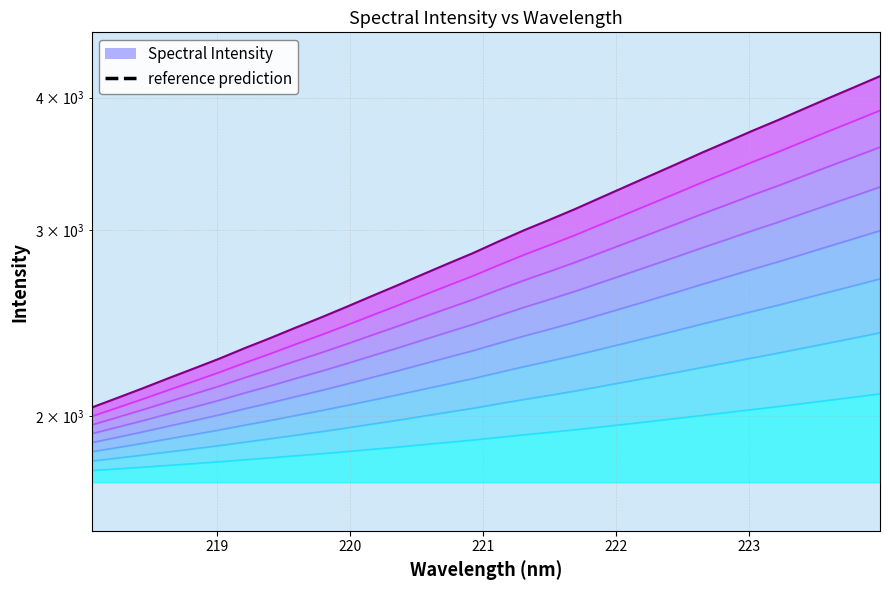

Rank the categories by value from highest to lowest.

223.9802, 223.7895, 223.5987, 223.408, 223.2172, 223.0264, 222.8355, 222.6447, 222.4538, 222.263, 222.0721, 221.8812, 221.6902, 221.4993, 221.3083, 221.1174, 220.9264, 220.7354, 220.5444, 220.3533, 220.1623, 219.9712, 219.7801, 219.589, 219.3979, 219.2067, 219.0156, 218.8244, 218.6332, 218.442, 218.2508, 218.0596